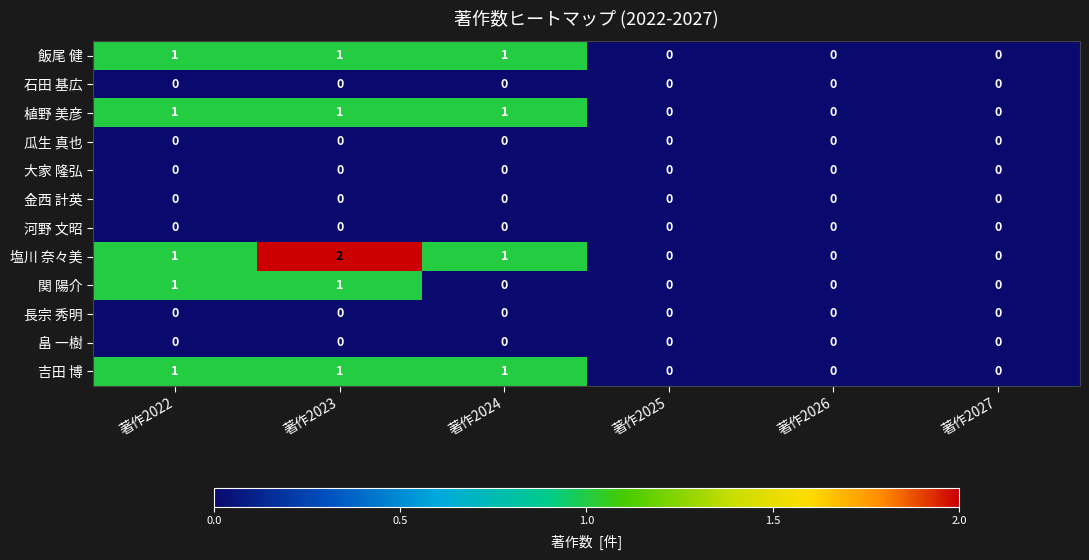

Which series has the largest range (max minus min)?

塩川 奈々美